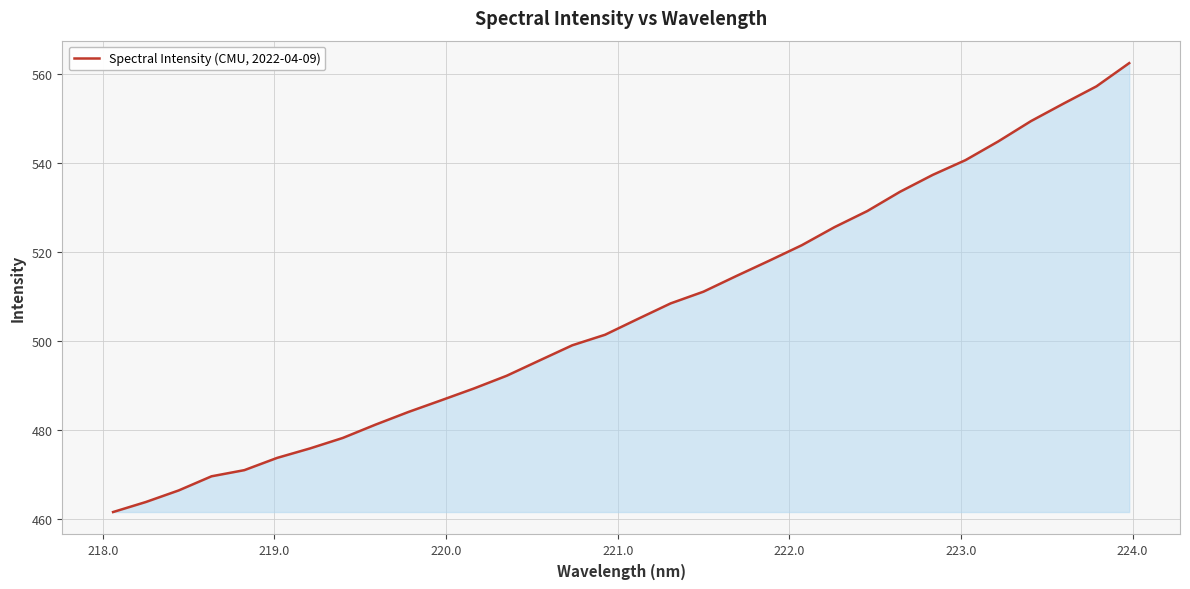

What is the minimum value shown in the chart?

461.5